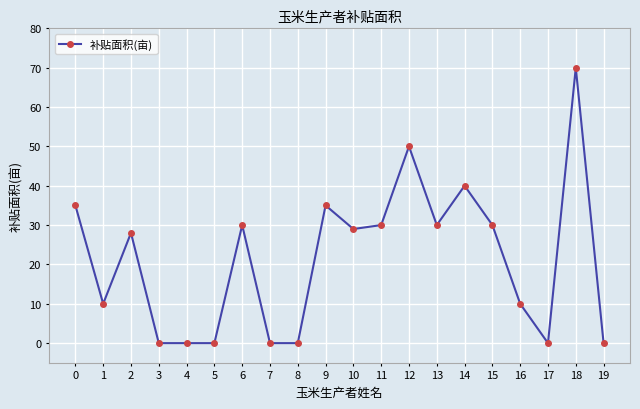

True or false: the data shows 43 at 6.

False